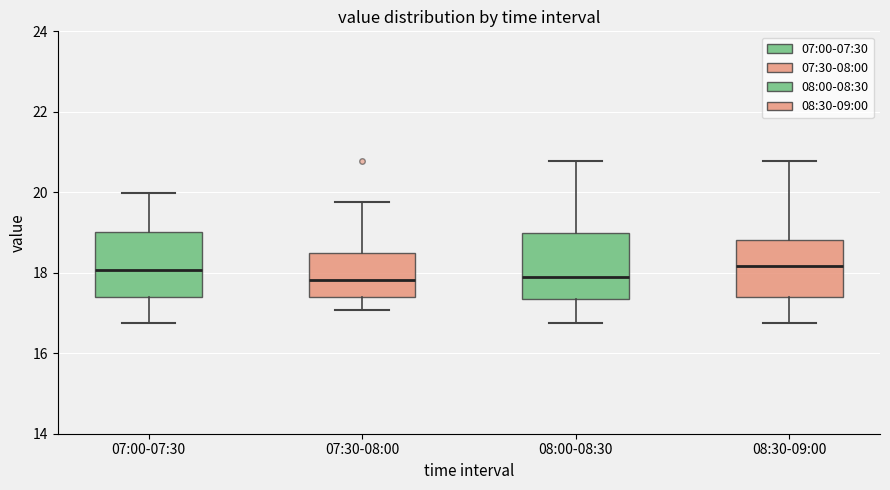

Reading left to right, read every box against the y-axis: the position of its median line, the range the box covers, and the ends of its whiskers. The values are not printed on the chart, so give them approximately, as read against the axis.

07:00-07:30: median 18.0, box 17.4 to 19.0, whiskers 16.8 to 20.0
07:30-08:00: median 17.8, box 17.4 to 18.4, whiskers 17.0 to 19.8
08:00-08:30: median 18.0, box 17.4 to 19.0, whiskers 16.8 to 20.8
08:30-09:00: median 18.2, box 17.4 to 18.8, whiskers 16.8 to 20.8